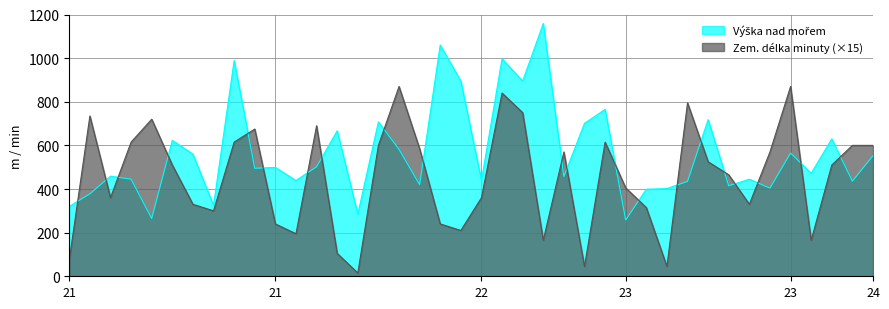

In Výška nad mořem, how many points are higher than both neighbors (excluding endpoints)?

14